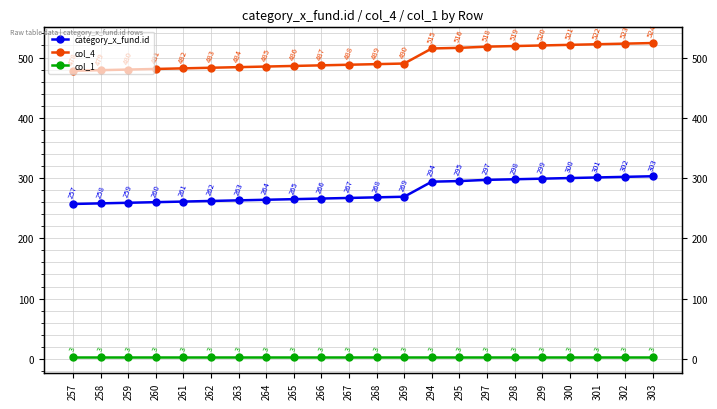

How many values in the category_x_fund.id series are below 268?

11